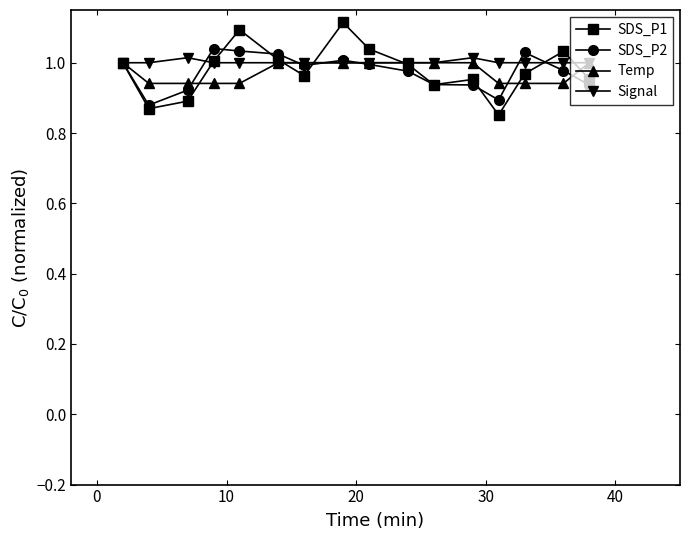

At how many categories does at least one series exceed 0?

16